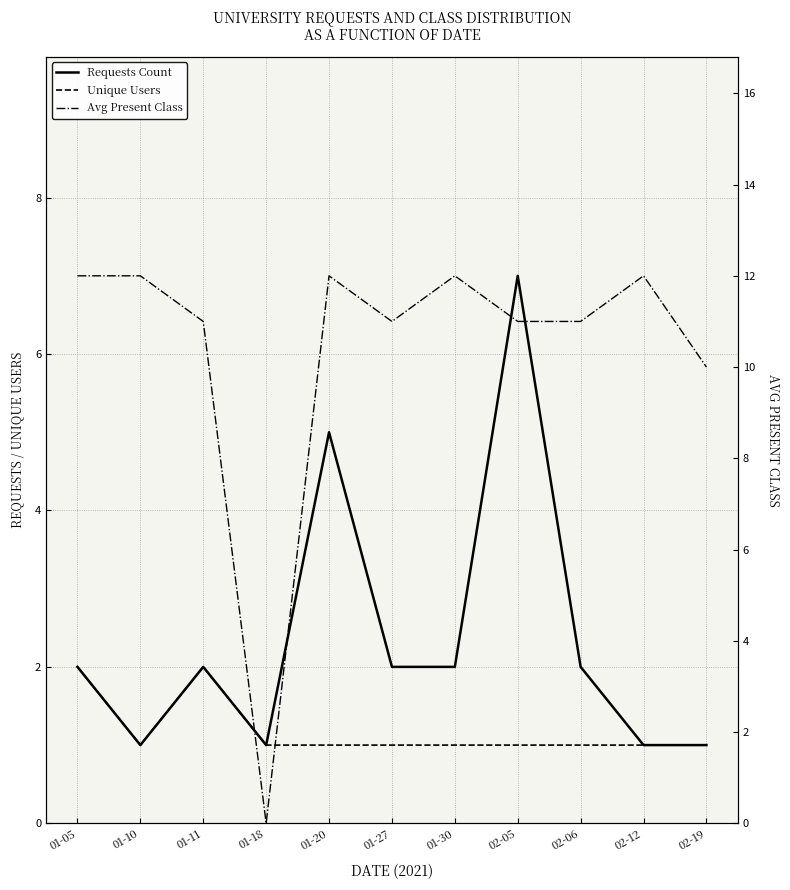

How many Unique Users values are between 1 and 2?

11